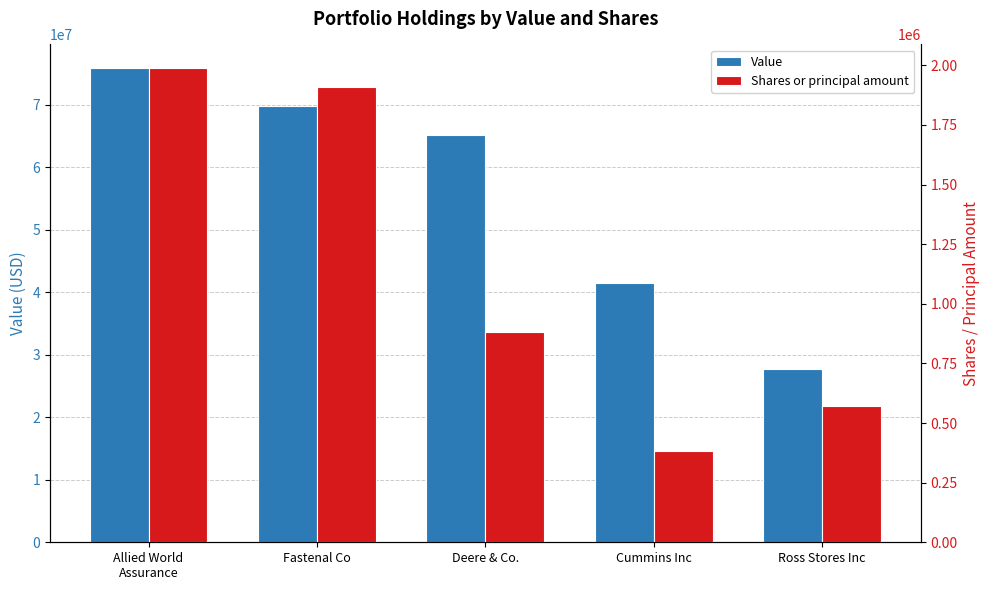

How many bars are there in total?

10